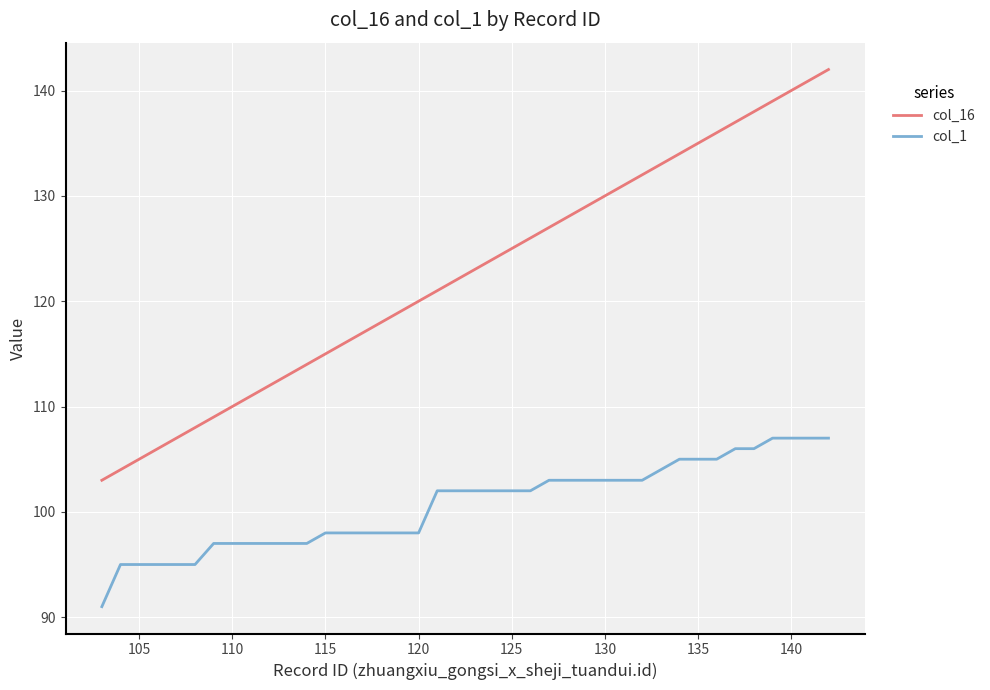

How many series are shown in this chart?

2